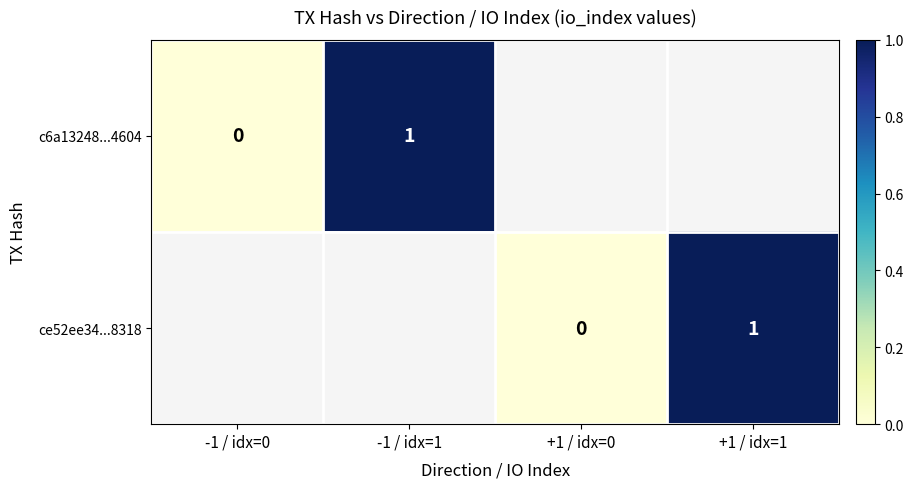

The ce52ee34...8318 series shows 0 at +1 / idx=1. True or false?

False